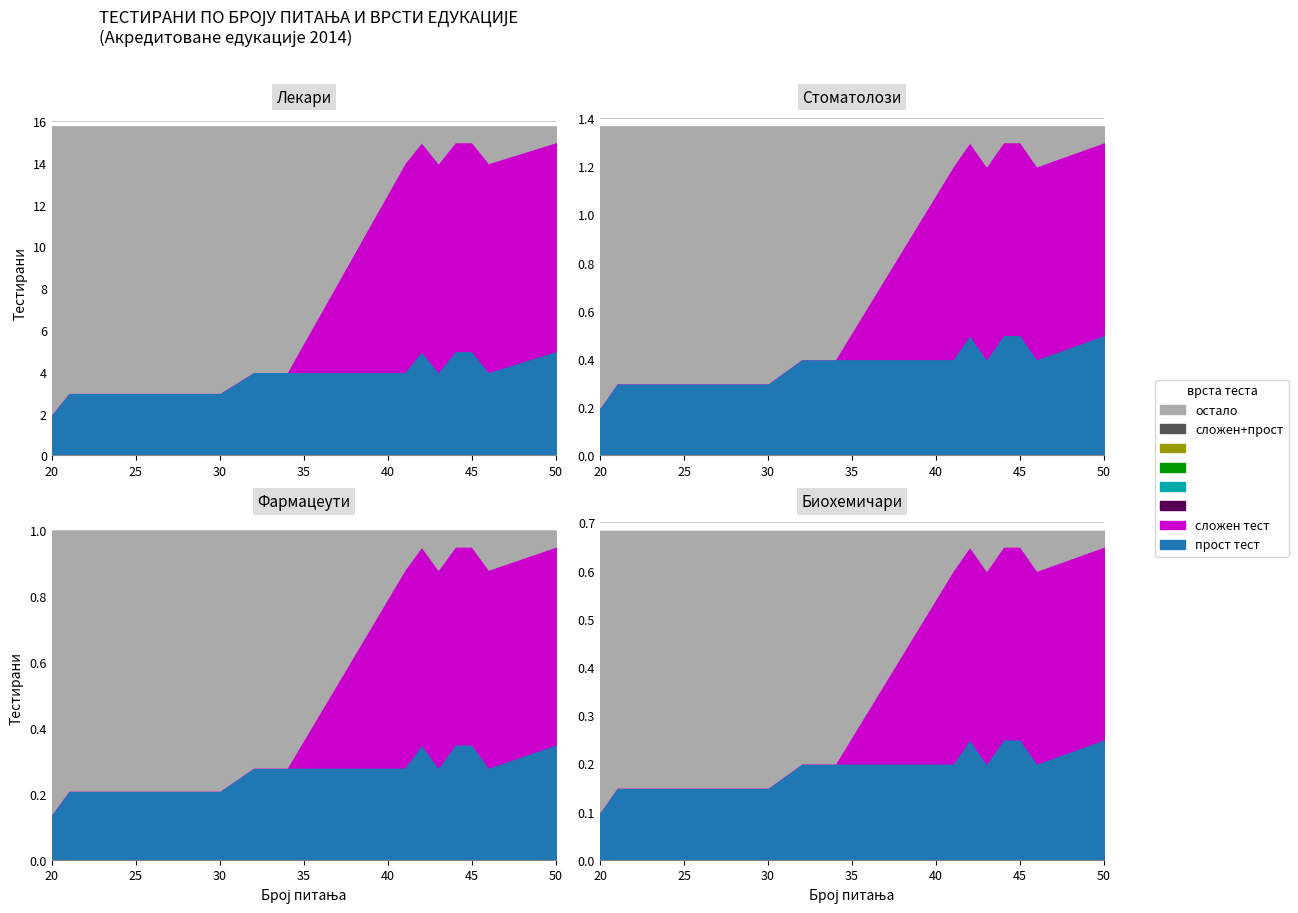

How many lines are shown in the chart?

2